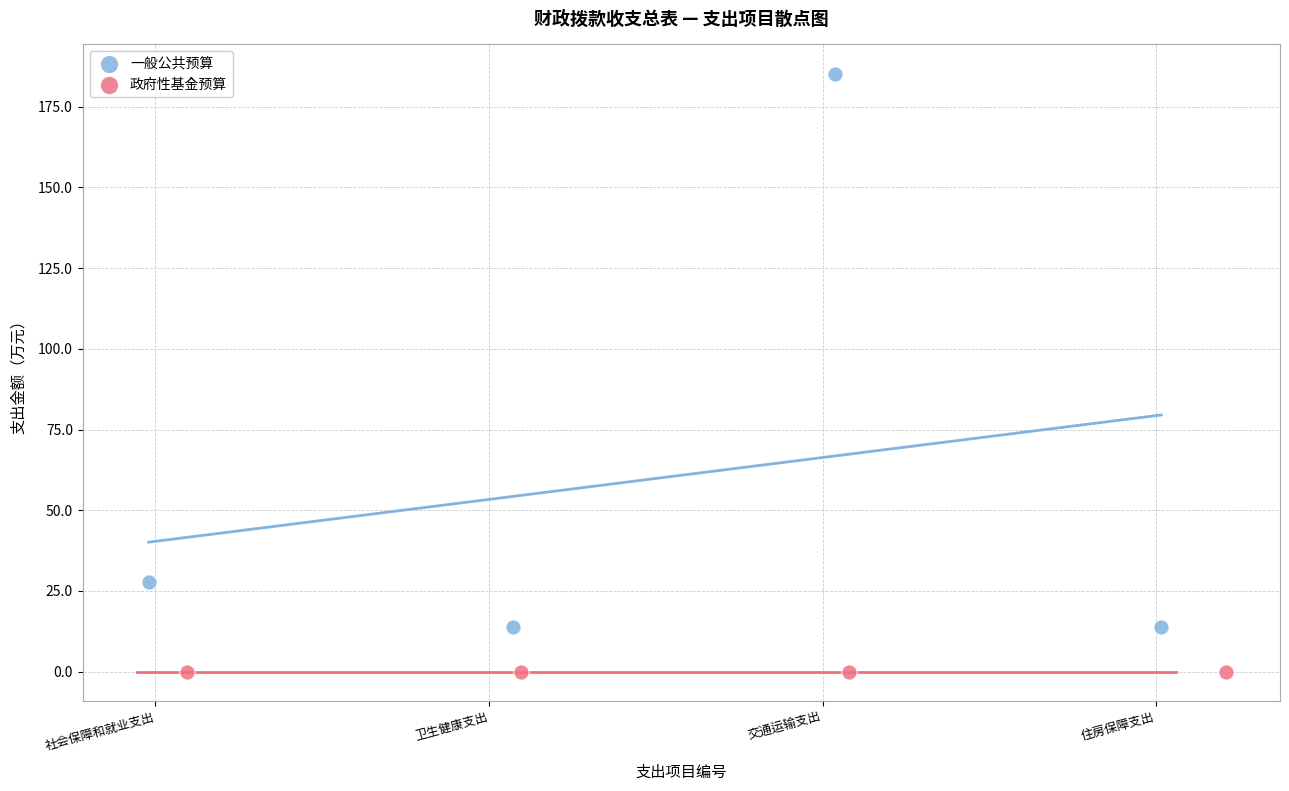

Which series contains the lowest Y value?

政府性基金预算